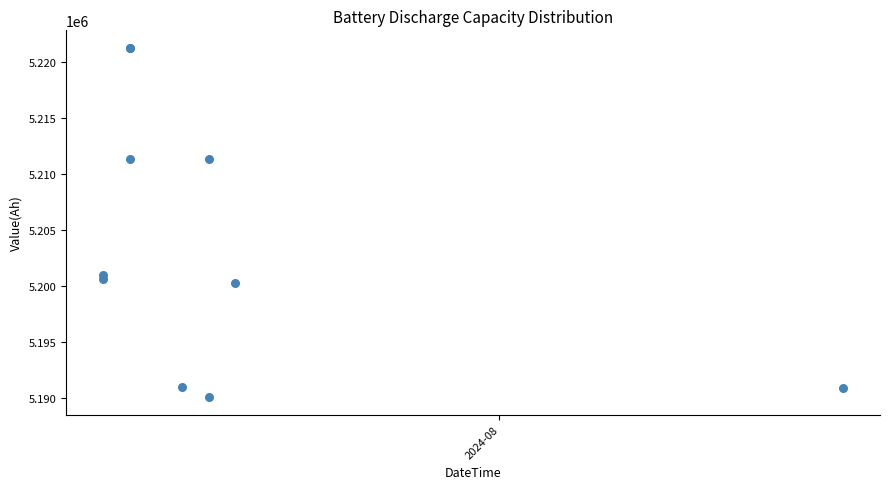

What Y value in the scatter plot is closest to 5205665?

5200981